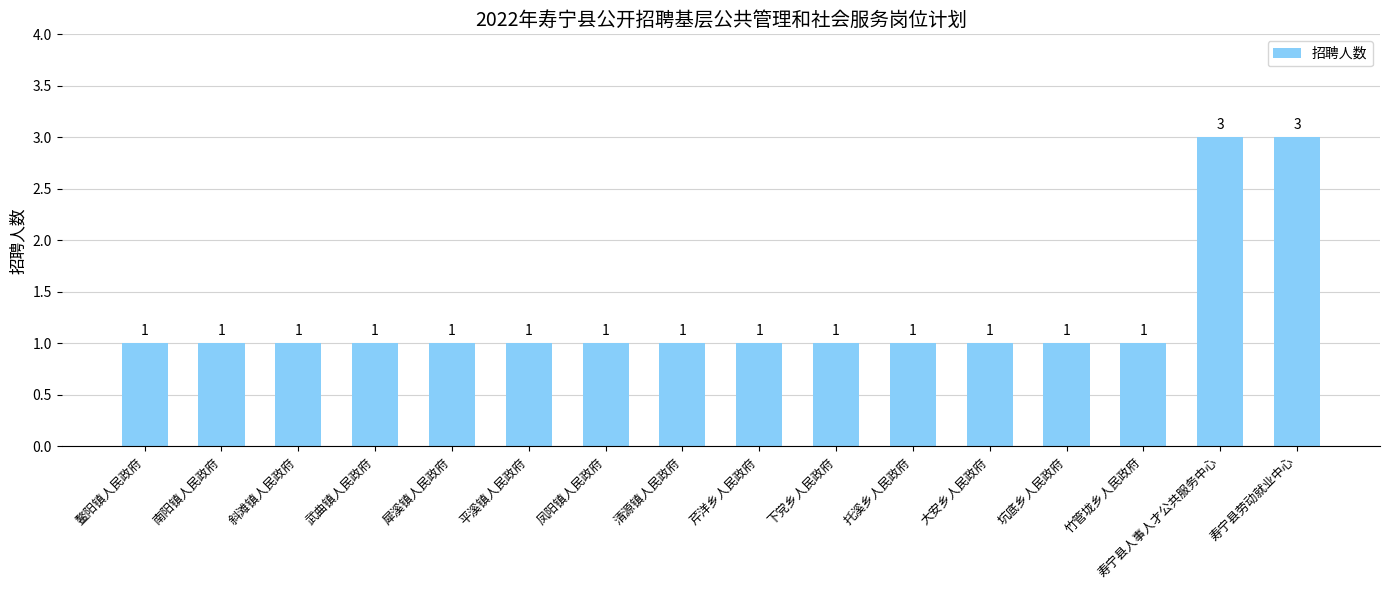

What is the difference between the maximum and minimum values?

2